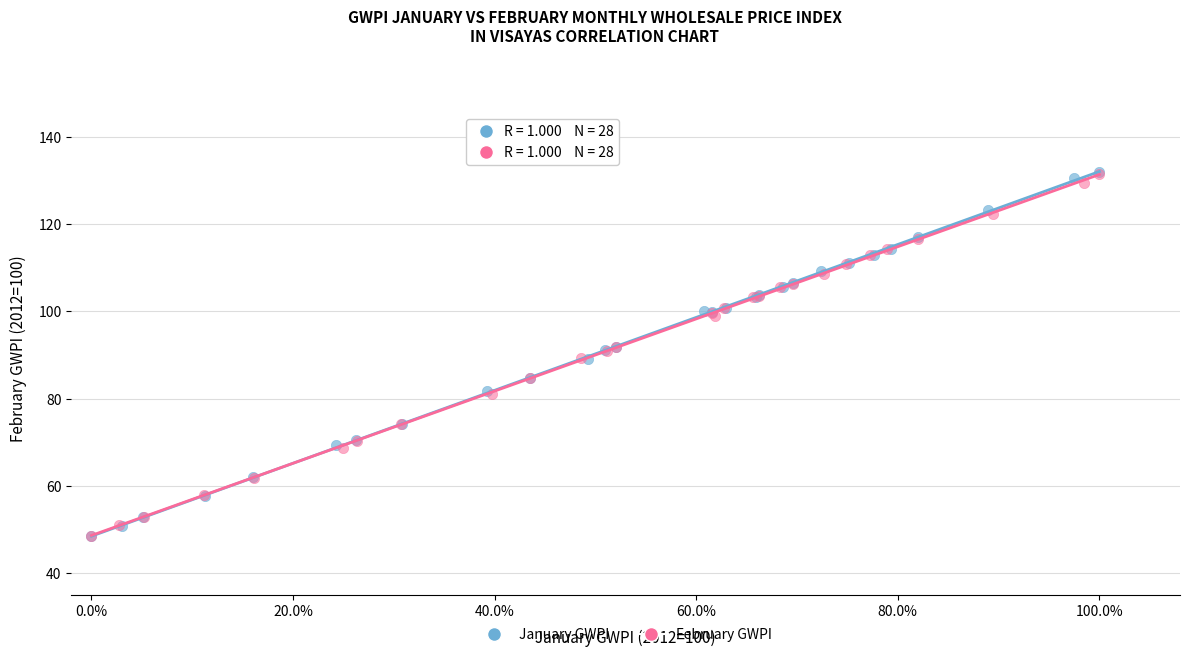

Which series has the widest spread of Y values?

January GWPI